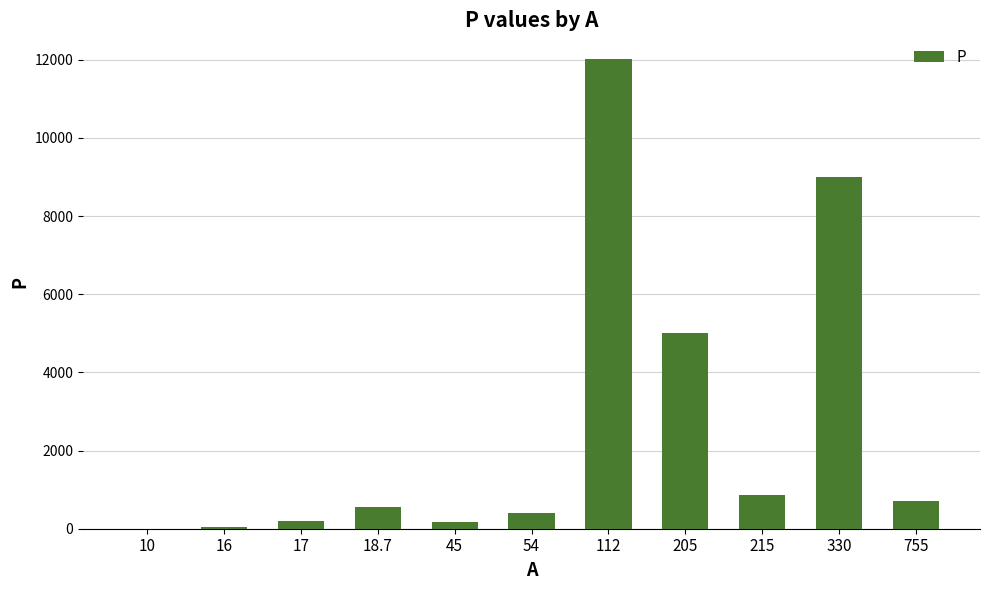

What is the maximum value shown in the chart?

12021